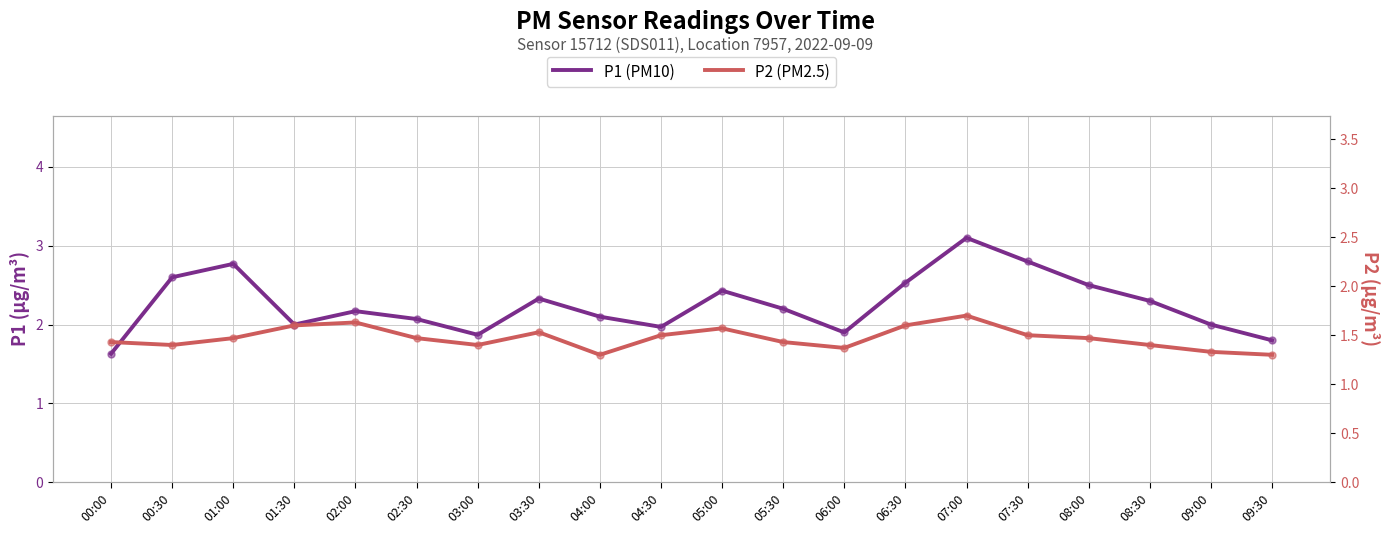

Is the value of P2 (PM2.5) at 04:00 greater than the value of P1 (PM10) at 06:30?

No